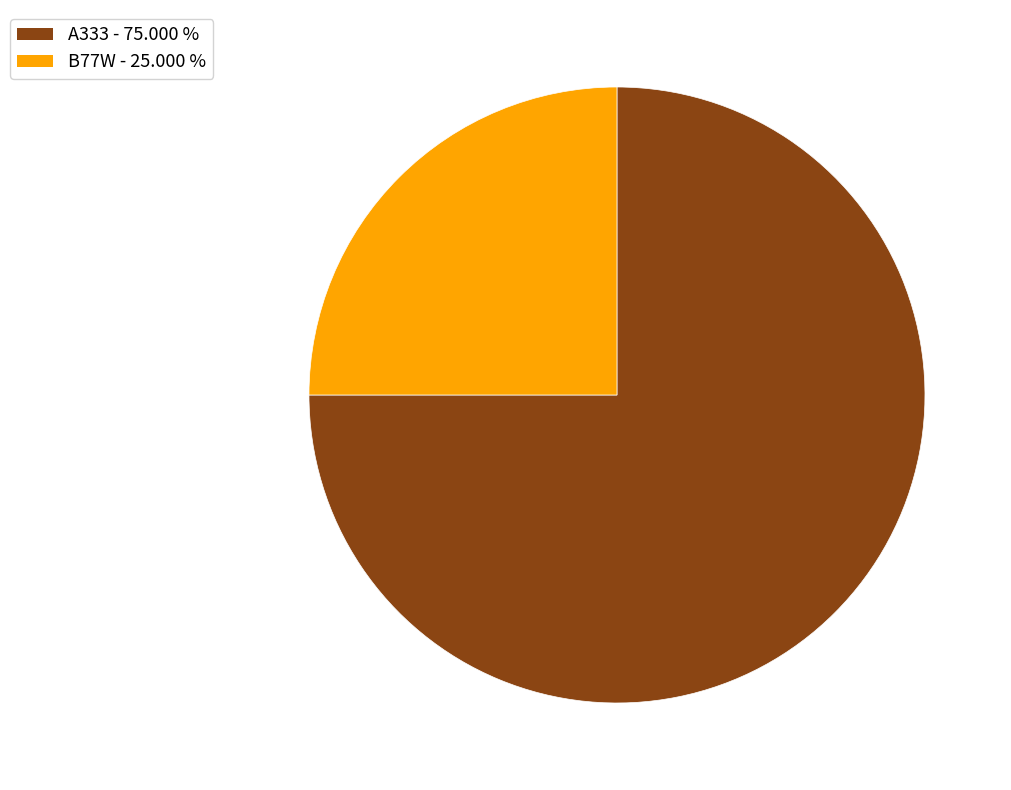

Is the sum of B77W and A333 greater than half?

Yes